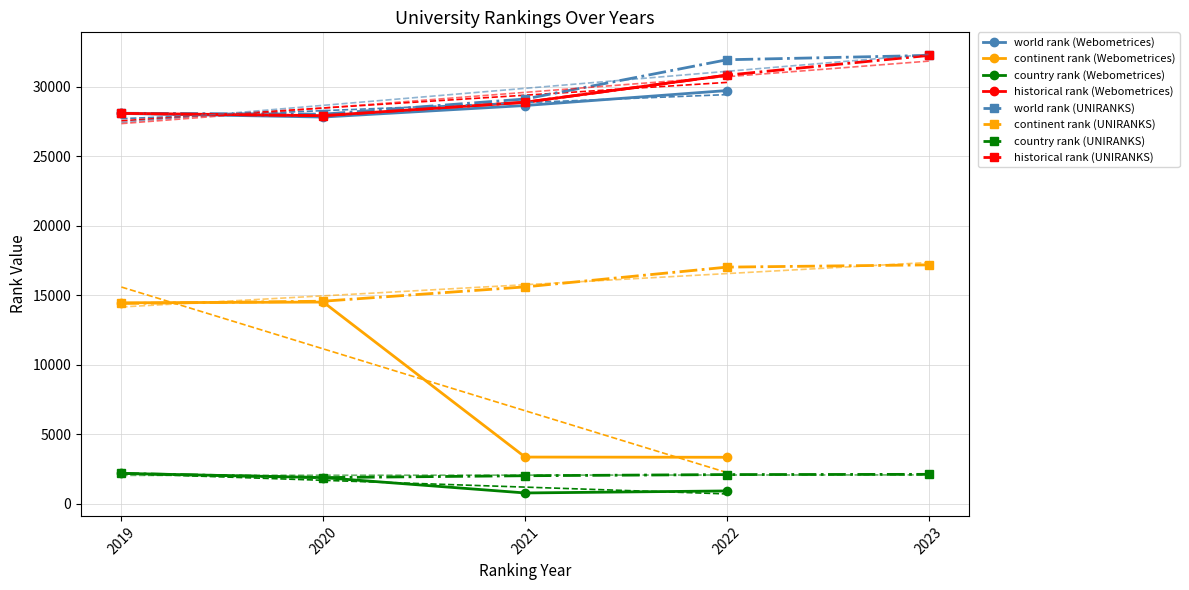

Is it true that historical rank (Webometrices) equals 10370.5 at 2022?

False